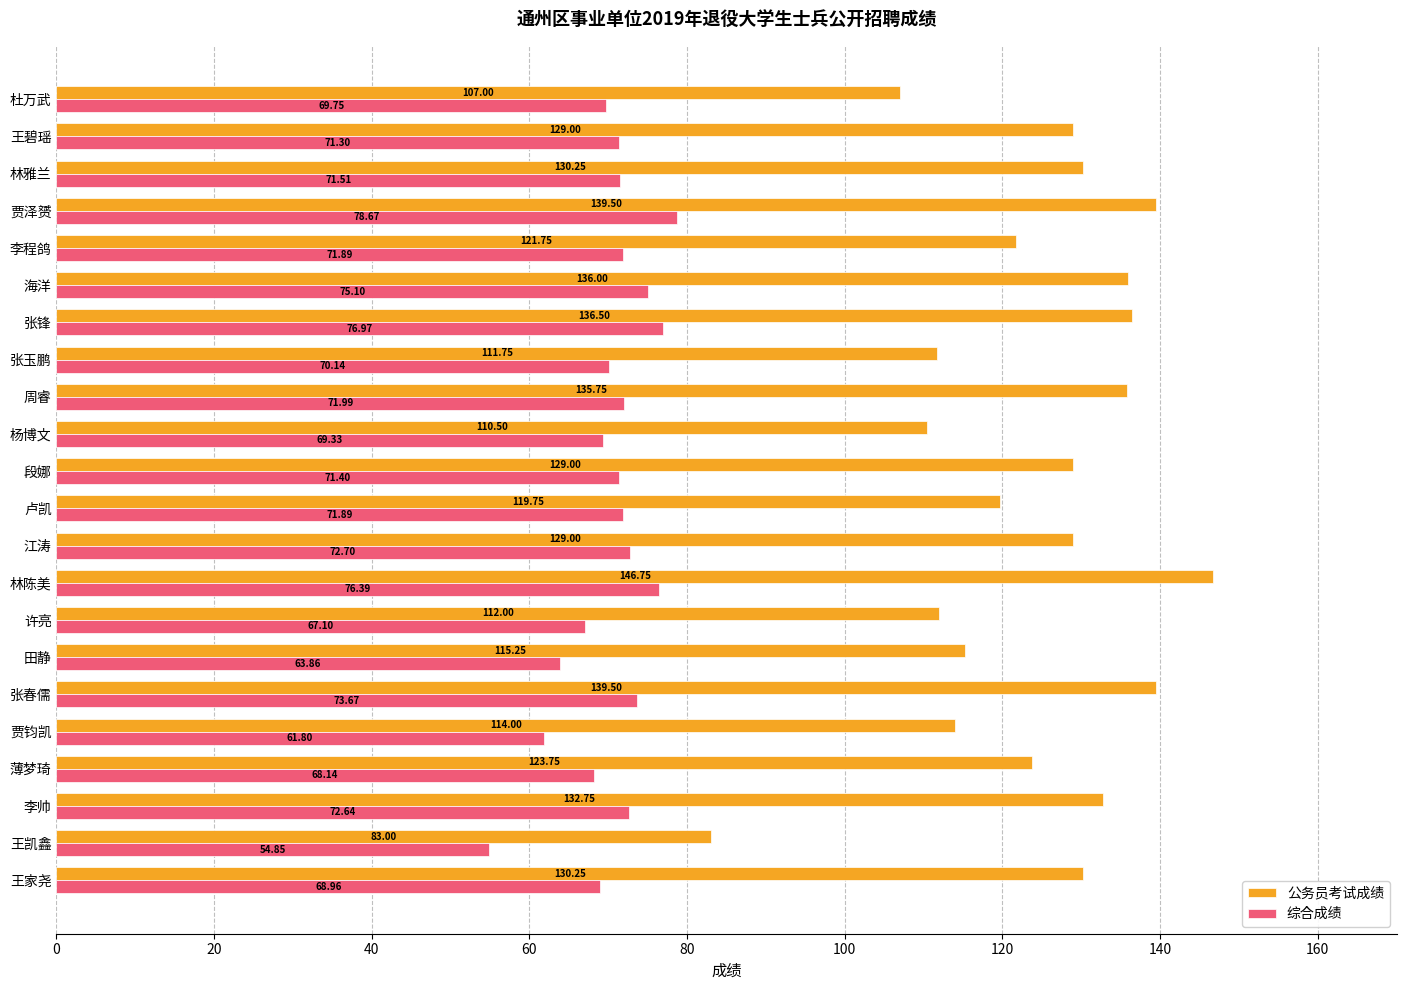

What are all the series names shown in the legend?

公务员考试成绩, 综合成绩